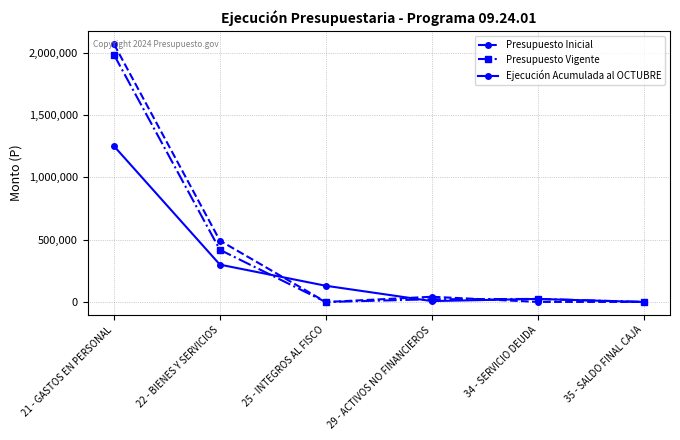

The Presupuesto Inicial series shows 833106 at 22 - BIENES Y SERVICIOS. True or false?

False